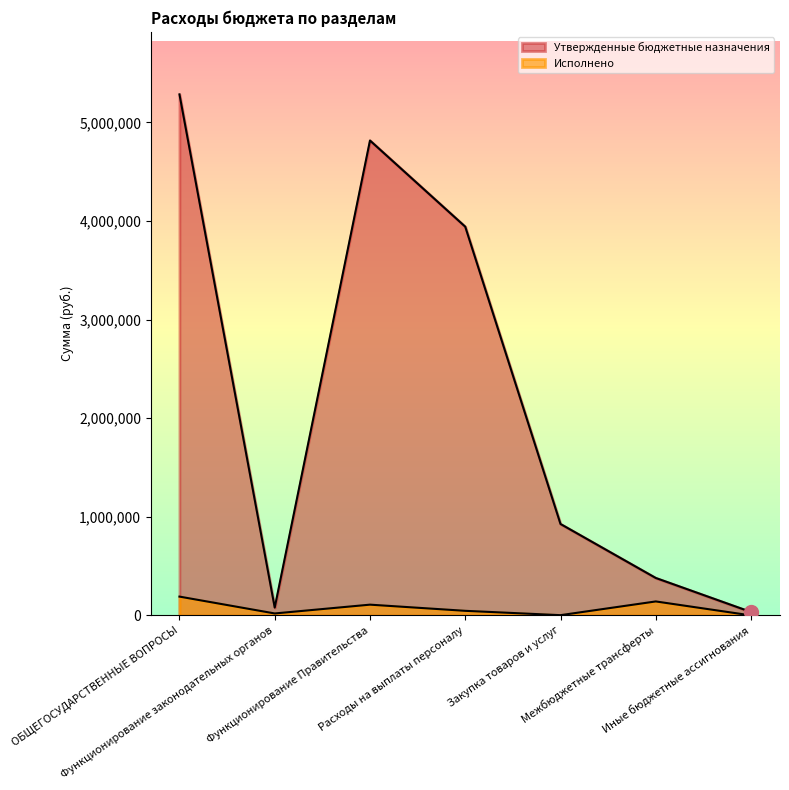

Reading right to left, extract all data points from this chart.

Утвержденные бюджетные назначения: Иные бюджетные ассигнования=34600.0	Межбюджетные трансферты=379800.0	Закупка товаров и услуг=927320.0	Расходы на выплаты персоналу=3942100.0	Функционирование Правительства=4816020.0	Функционирование законодательных органов=79600.0	ОБЩЕГОСУДАРСТВЕННЫЕ ВОПРОСЫ=5283820.0
Исполнено: Иные бюджетные ассигнования=0.0	Межбюджетные трансферты=141750.0	Закупка товаров и услуг=2557.0	Расходы на выплаты персоналу=46525.2	Функционирование Правительства=109135.2	Функционирование законодательных органов=19900.0	ОБЩЕГОСУДАРСТВЕННЫЕ ВОПРОСЫ=190832.2